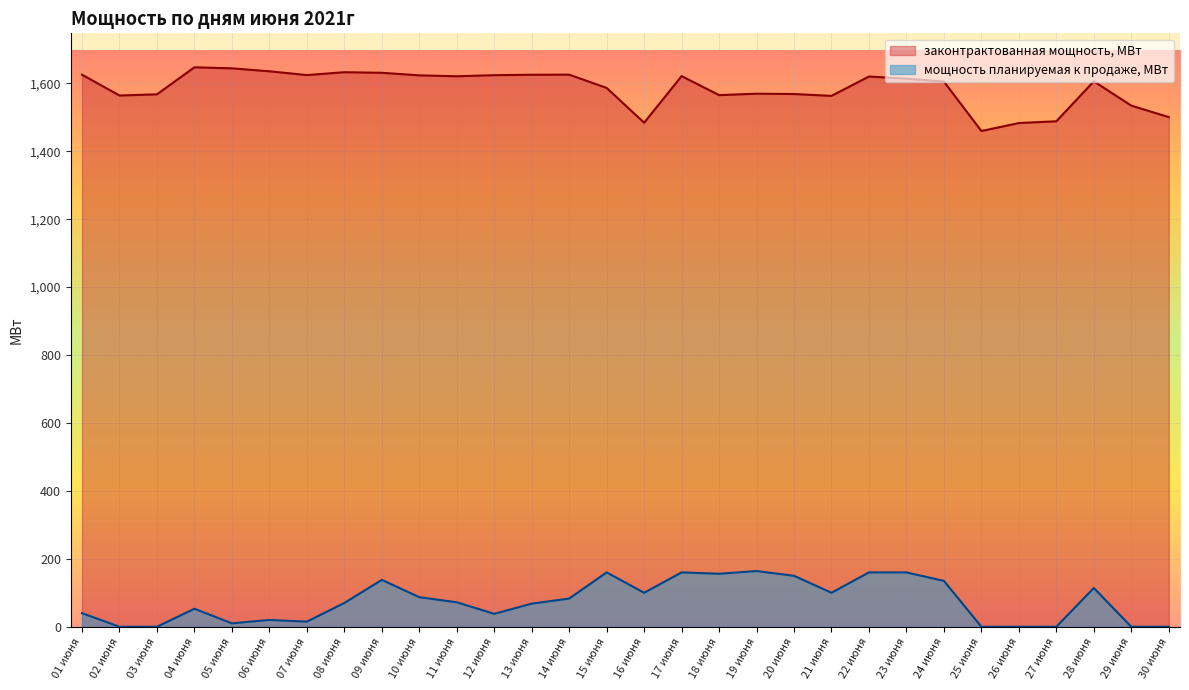

Which series changed the most between 09 июня and 19 июня?

законтрактованная мощность, МВт